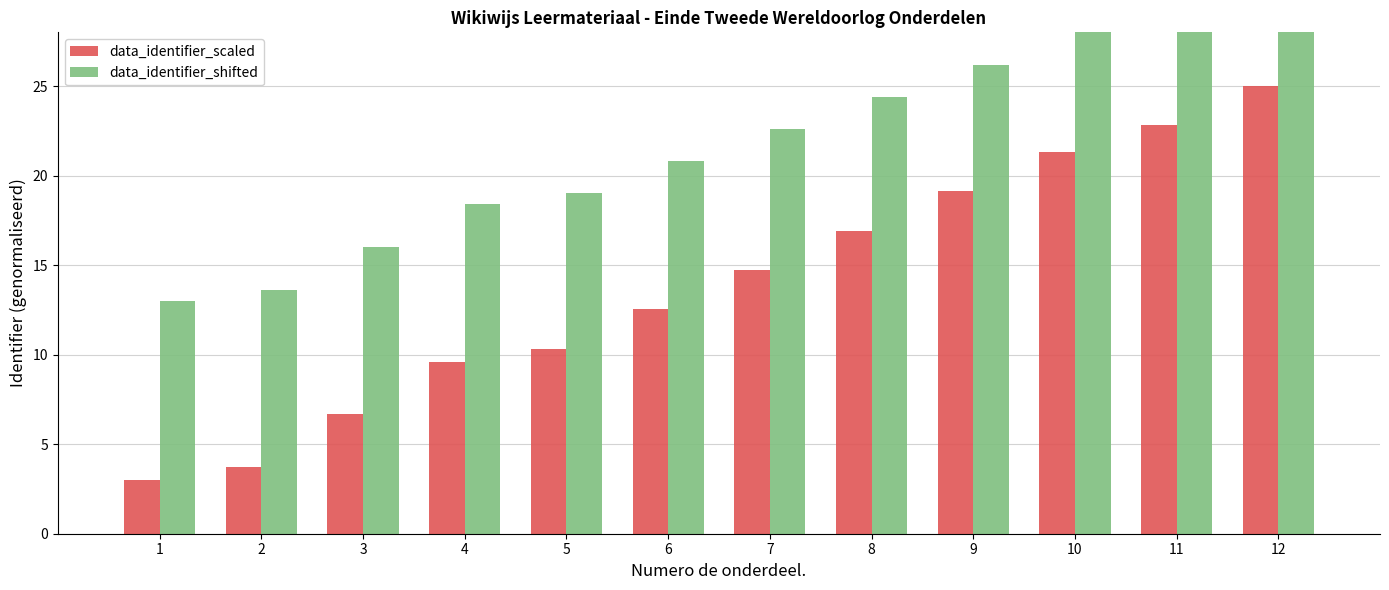

What are all the series names shown in the legend?

data_identifier_scaled, data_identifier_shifted